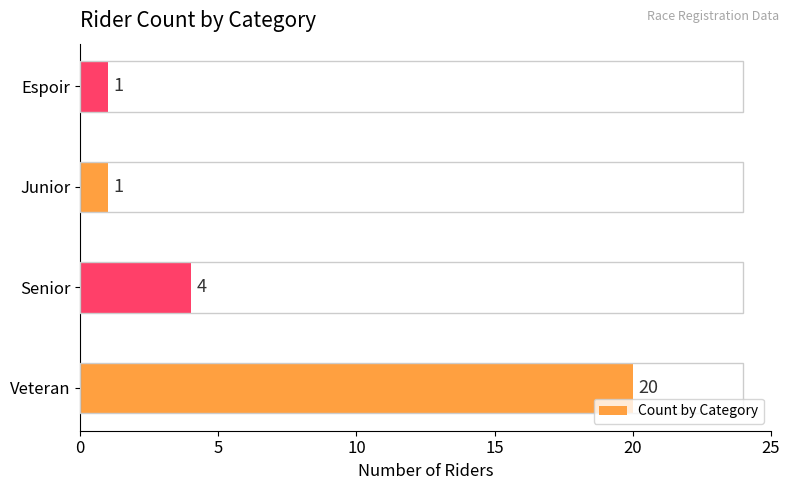

Reading bottom to top, what are all the values shown in this chart?

20	4	1	1